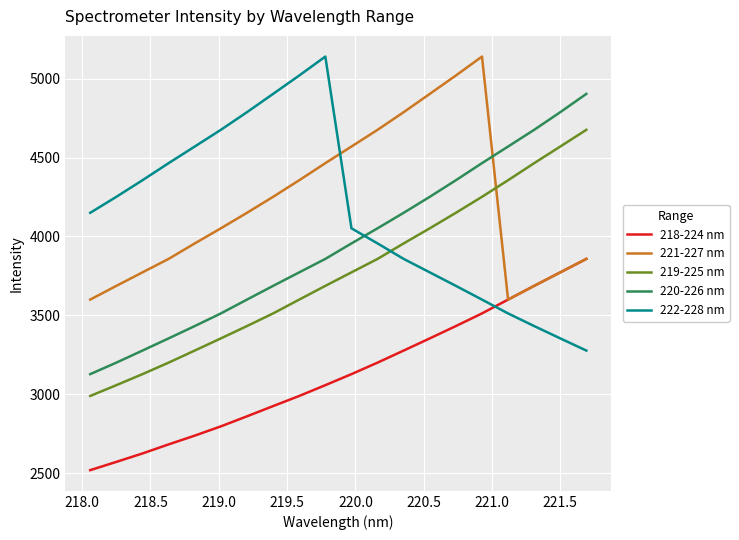

True or false: 220-226 nm and 218-224 nm cross at least once.

False